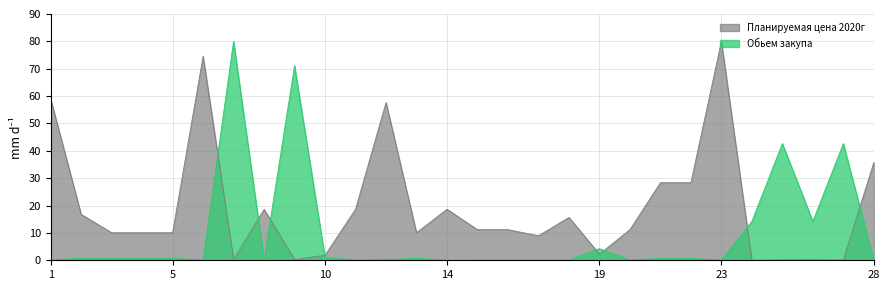

What is the maximum value for Обьем закупа?

80.0